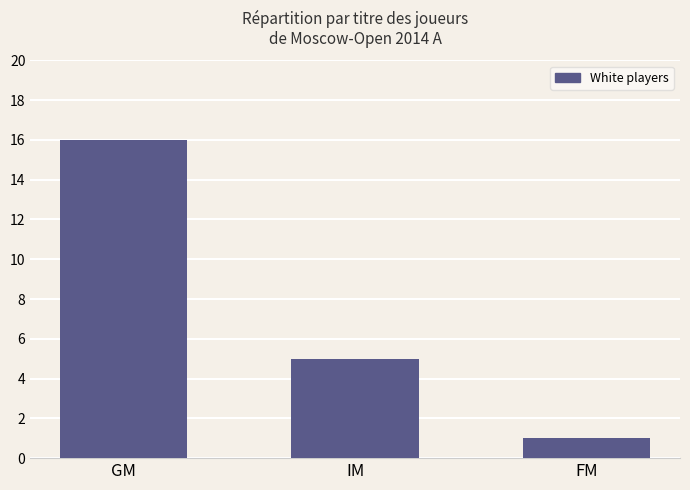

What is the sum of all values?

22